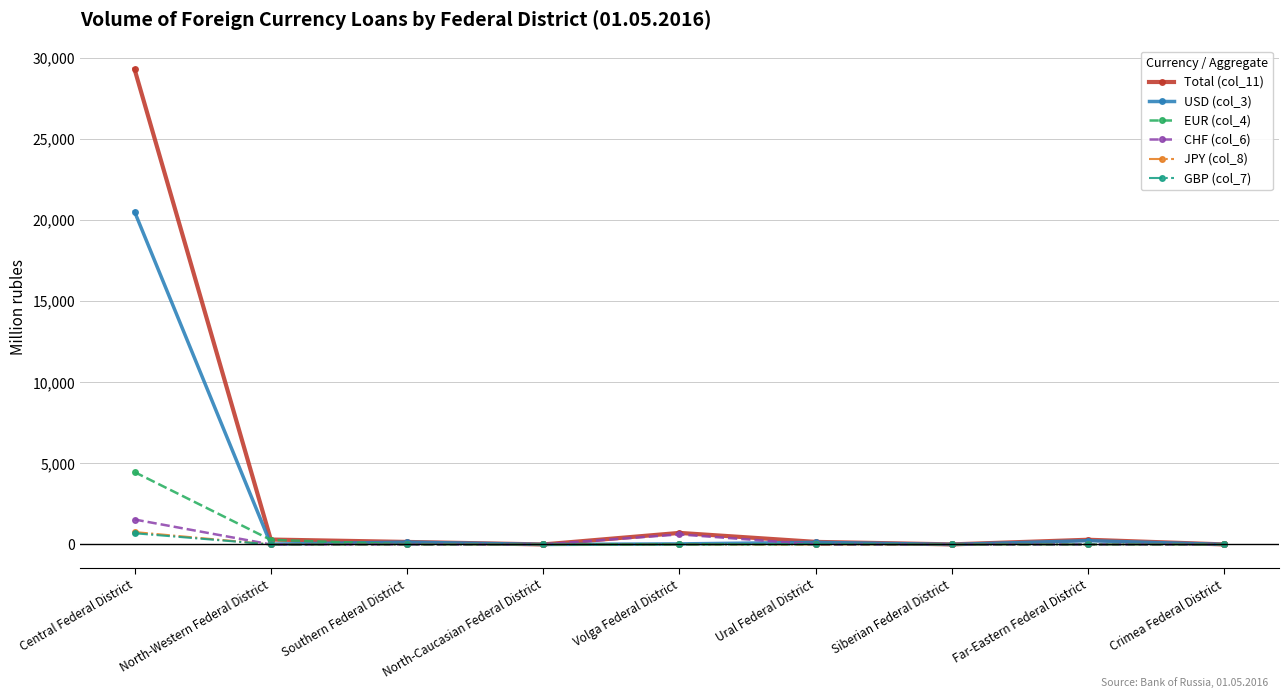

At which category is the sum across all series the highest?

Central Federal District